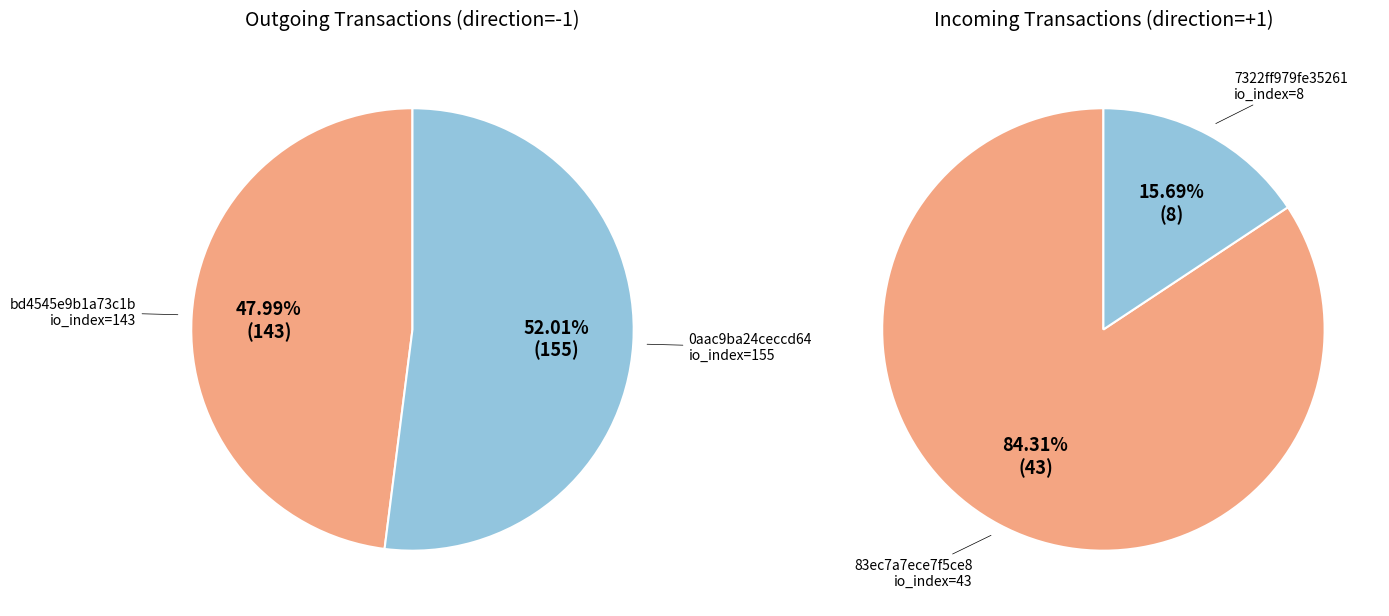

The 1 slice represents 38% of the pie. True or false?

False